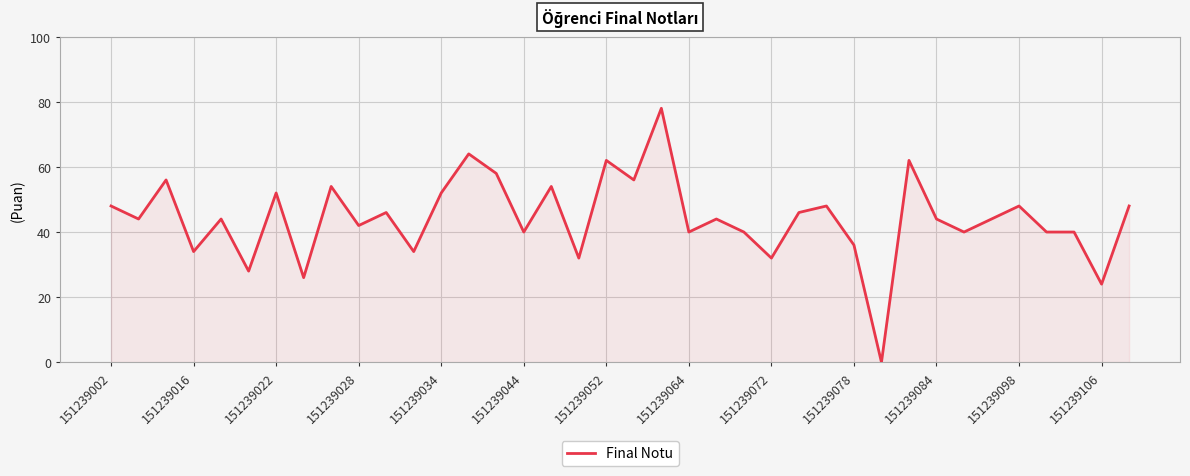

Reading left to right, list all the values displayed in this chart.

48	44	56	34	44	28	52	26	54	42	46	34	52	64	58	40	54	32	62	56	78	40	44	40	32	46	48	36	0	62	44	40	44	48	40	40	24	48